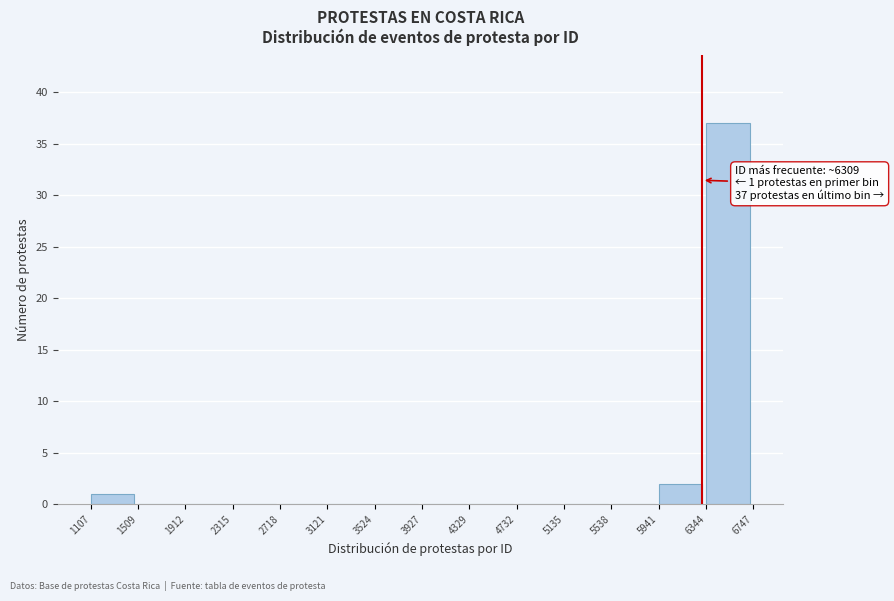

Over which range of the x-axis is the bar tallest?

6344 to 6747